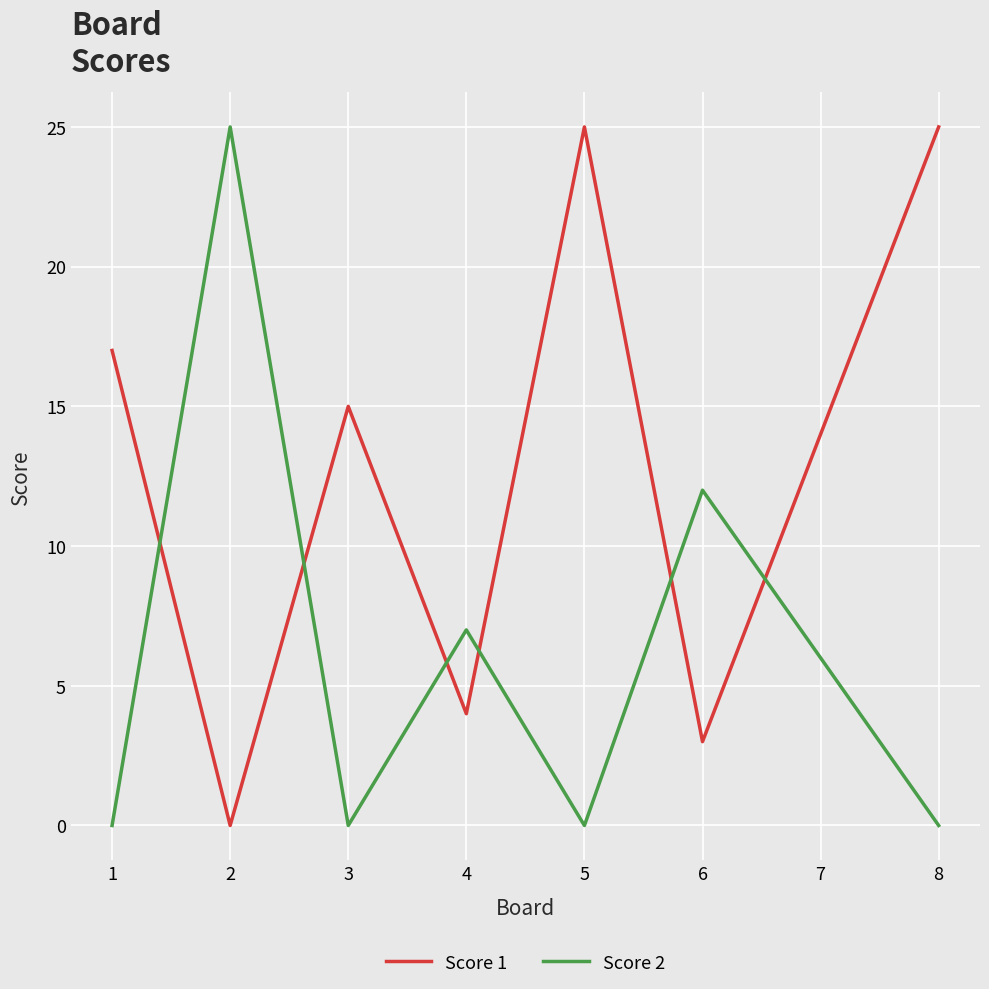

Count the Score 2 values in the range 0 to 12.

7